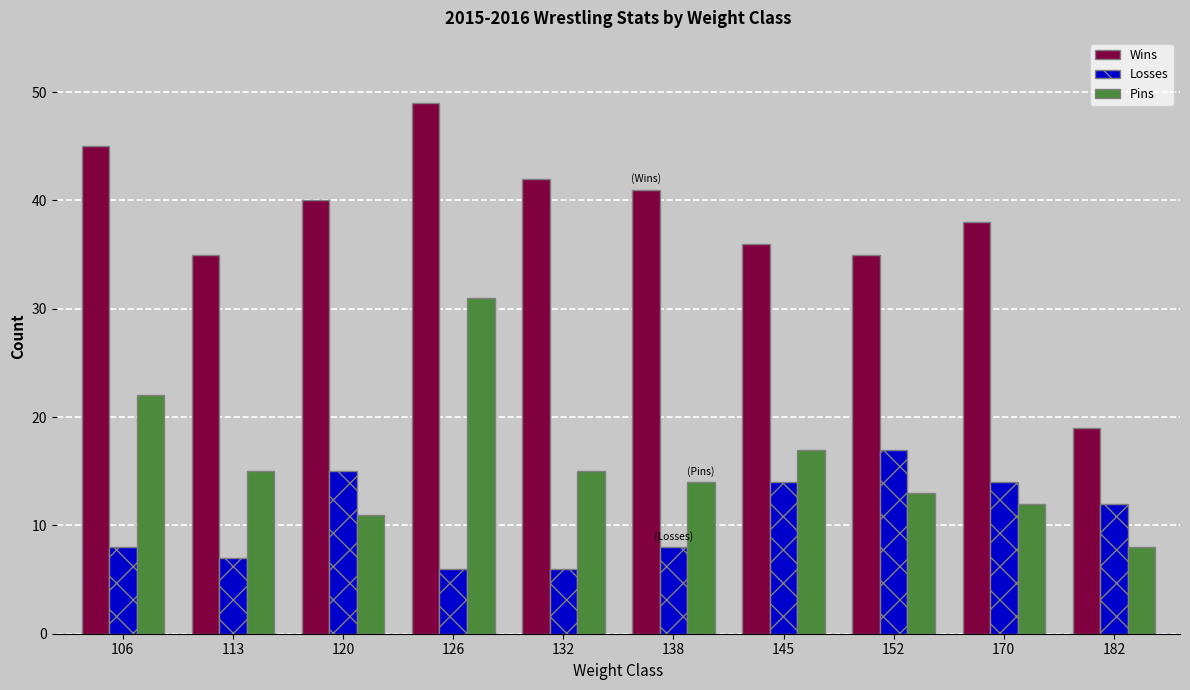

Count the number of categories in the chart.

10